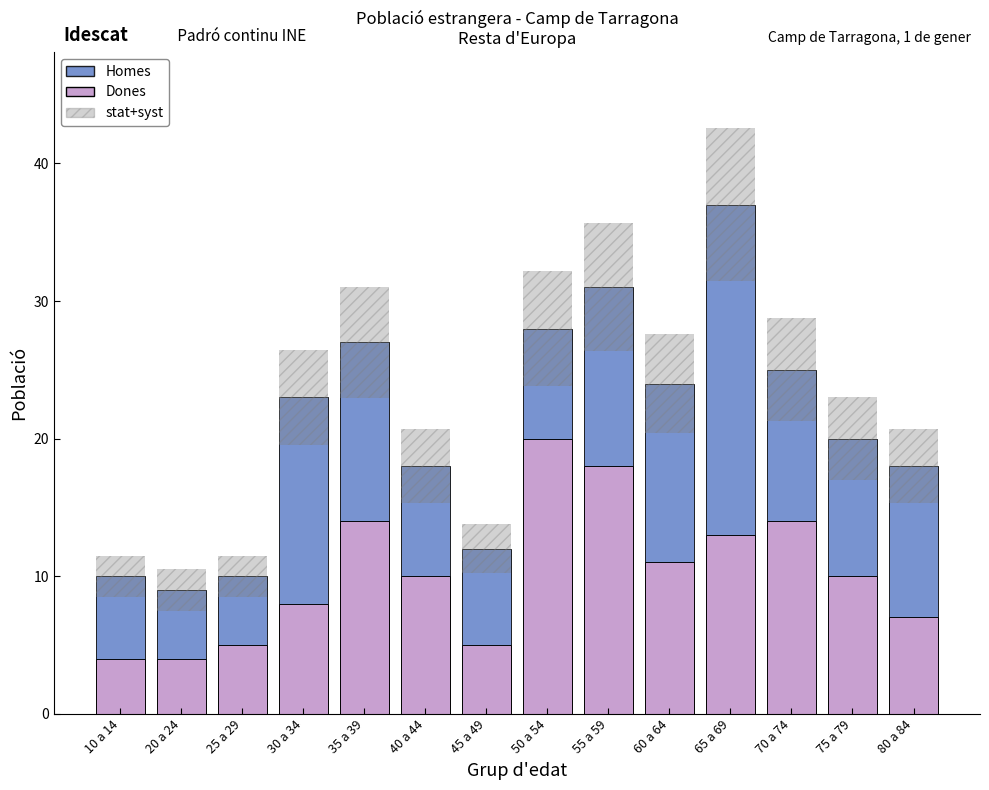

Reading left to right, what are the values for Dones?

4	4	5	8	14	10	5	20	18	11	13	14	10	7